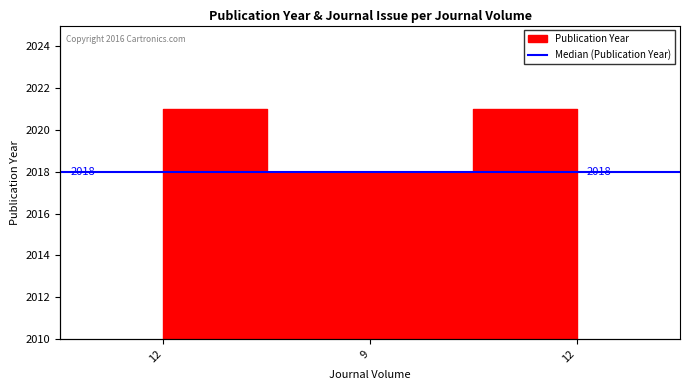

Which has a higher value, 12 or 12?

12